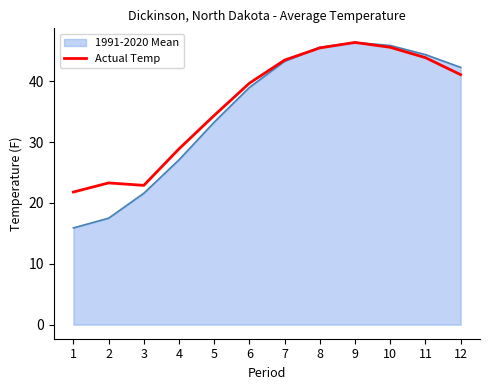

The value of 1991-2020 Mean at 10 is 45.9. True or false?

True